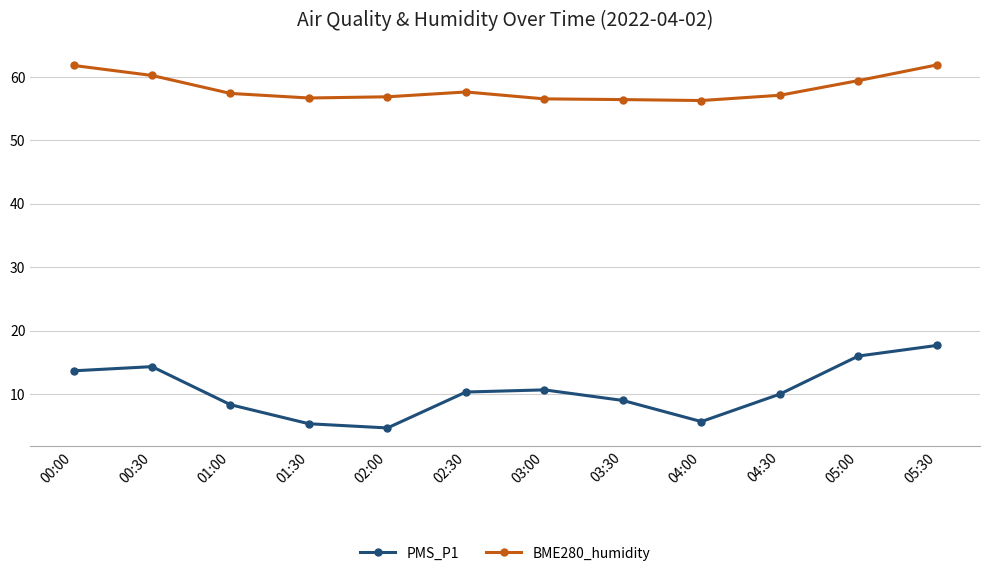

What is the difference between the second highest and second lowest values in the PMS_P1 series?

10.7